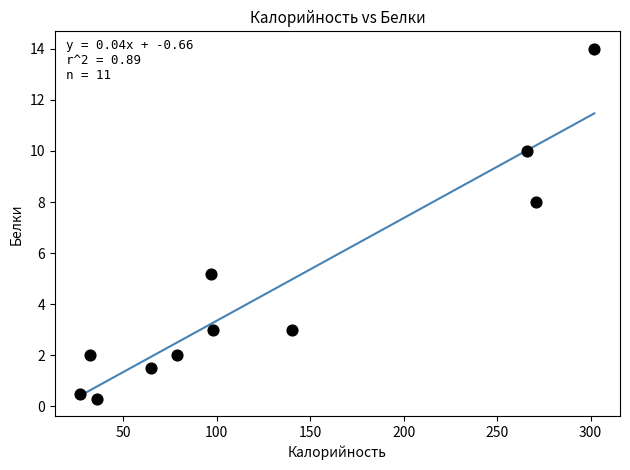

What is the average Y value?

4.5